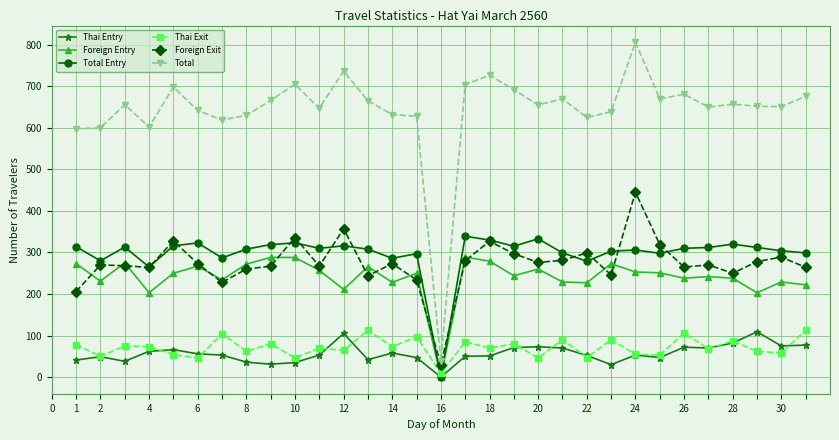

True or false: Thai Entry has more than 2 interior local peaks.

True